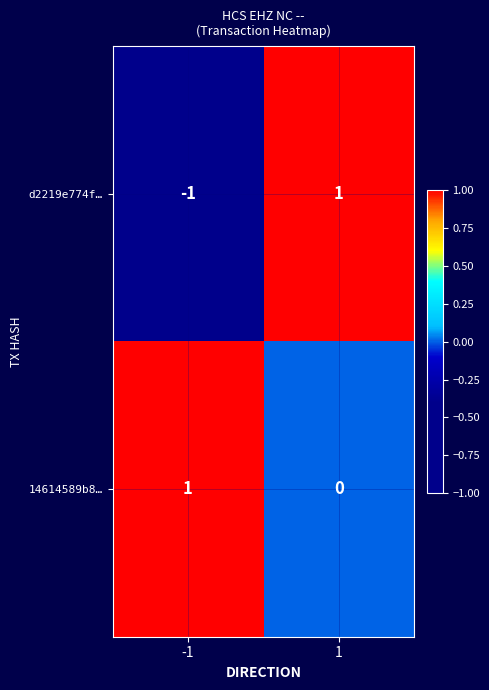

What is the smallest value displayed?

-1